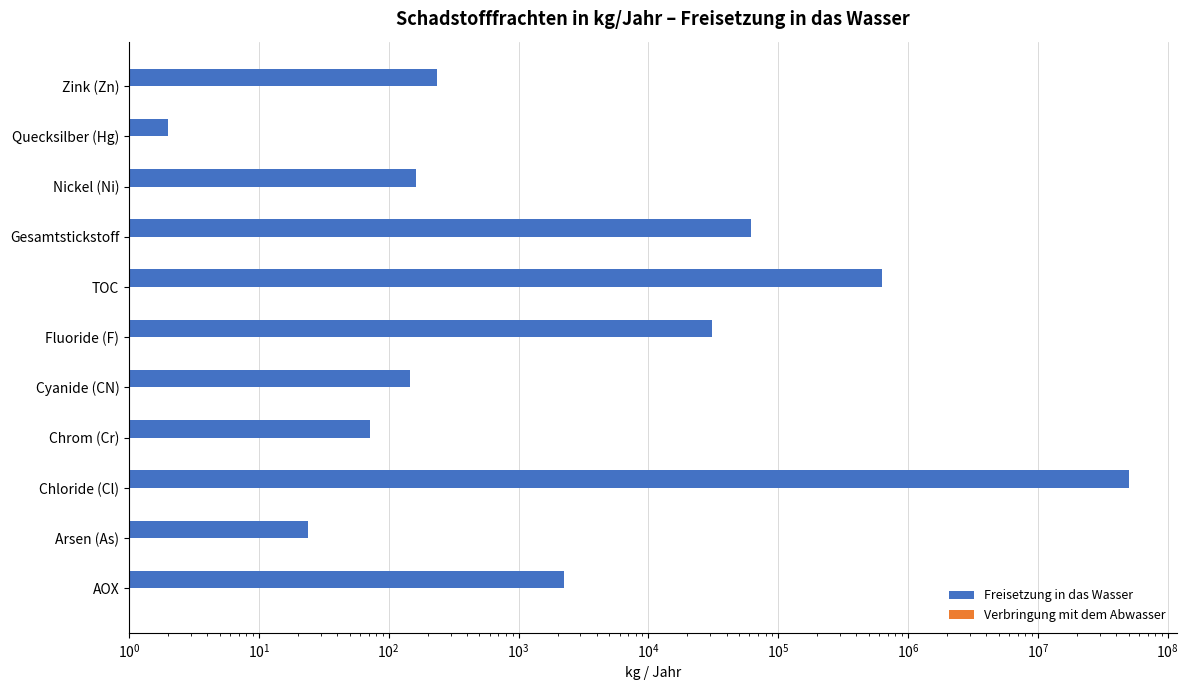

What is the value of the Verbringung mit dem Abwasser bar at the 5th from the left?

0.3